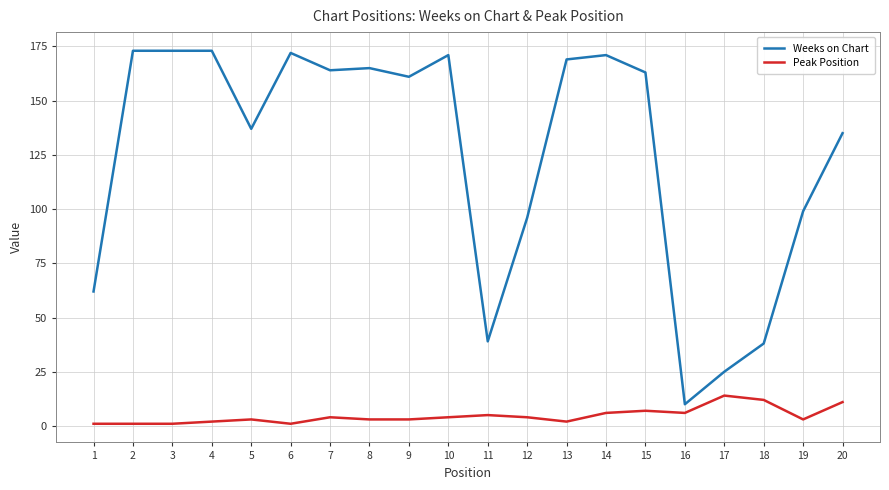

True or false: Peak Position has more than 1 points higher than both neighbors.

True